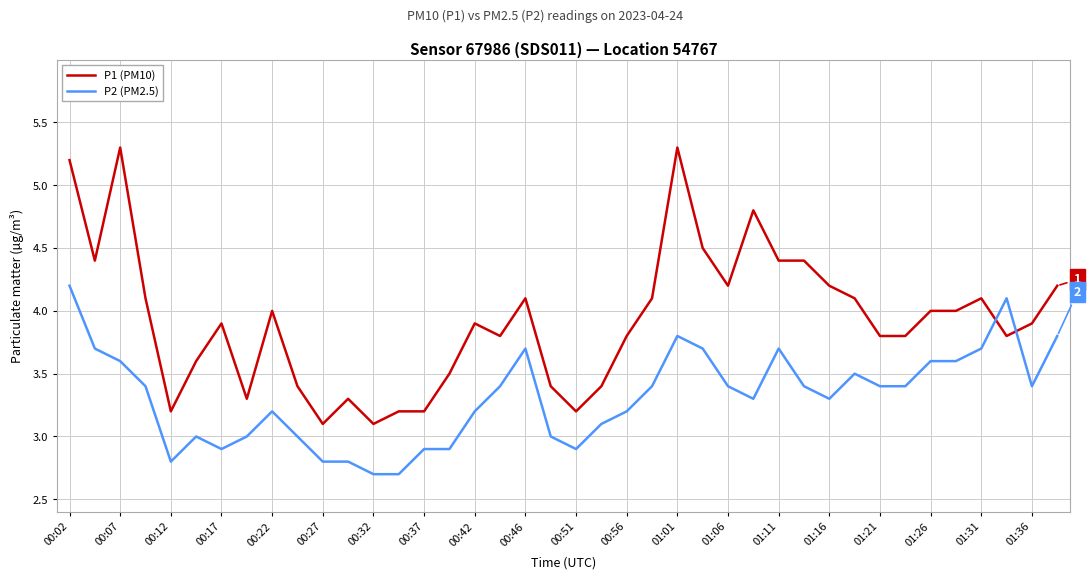

What is the difference between the maximum and minimum values in the P2 (PM2.5) series?

1.5